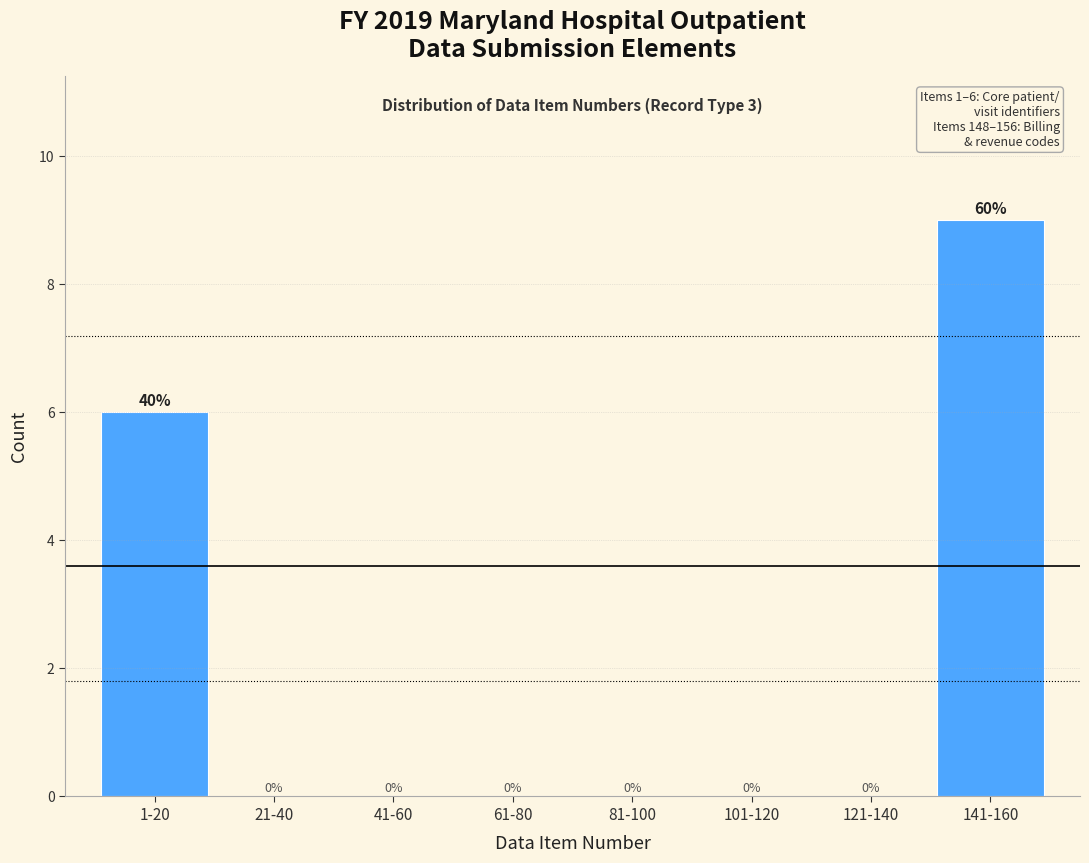

Reading left to right, transcribe all the data shown in this chart.

1-20=6	21-40=0	41-60=0	61-80=0	81-100=0	101-120=0	121-140=0	141-160=9